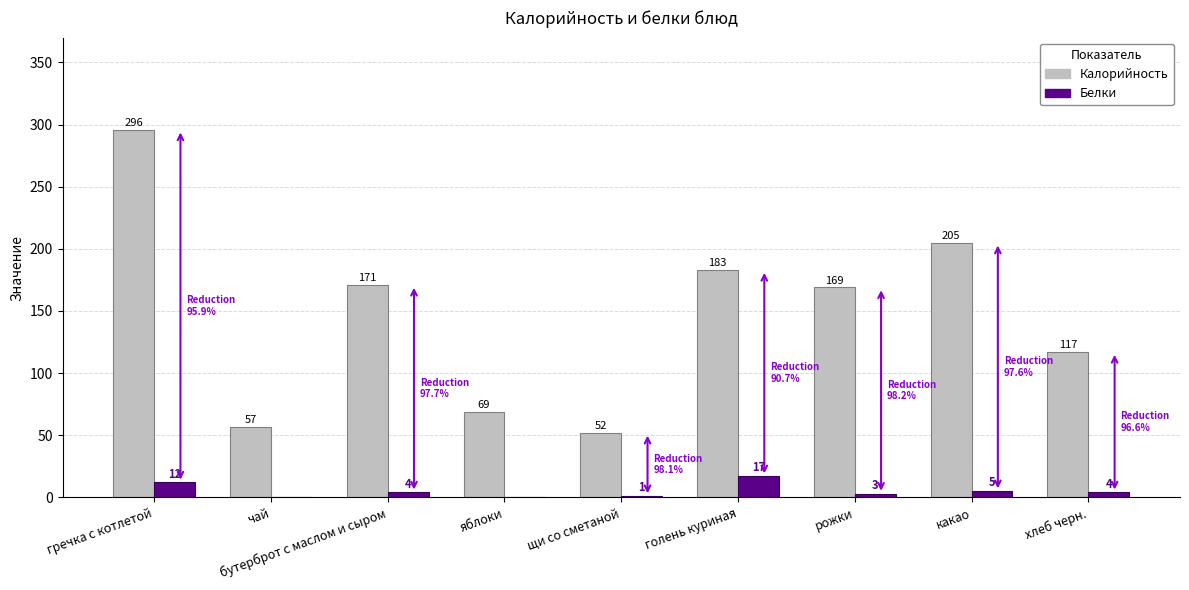

Is the value of Калорийность at хлеб черн. greater than the value of Белки at гречка с котлетой?

Yes